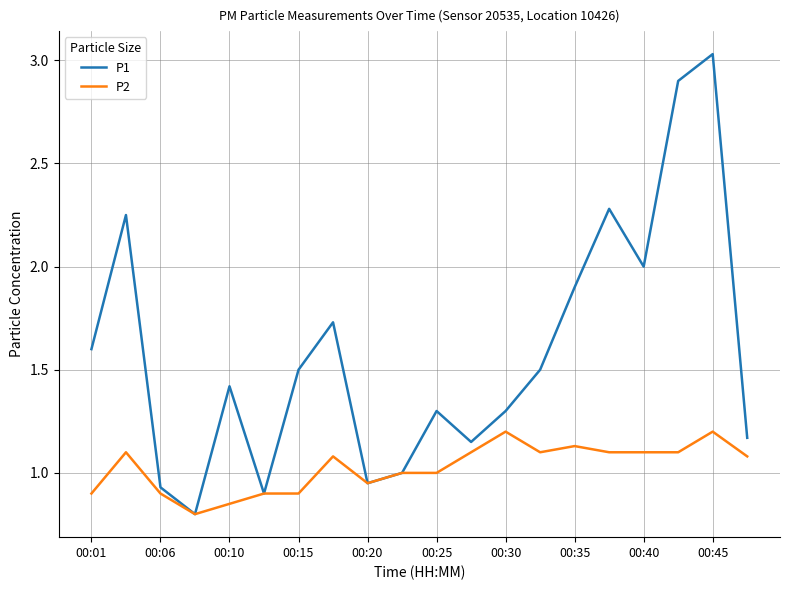

List the series in order of their peak value, lowest first.

P2, P1